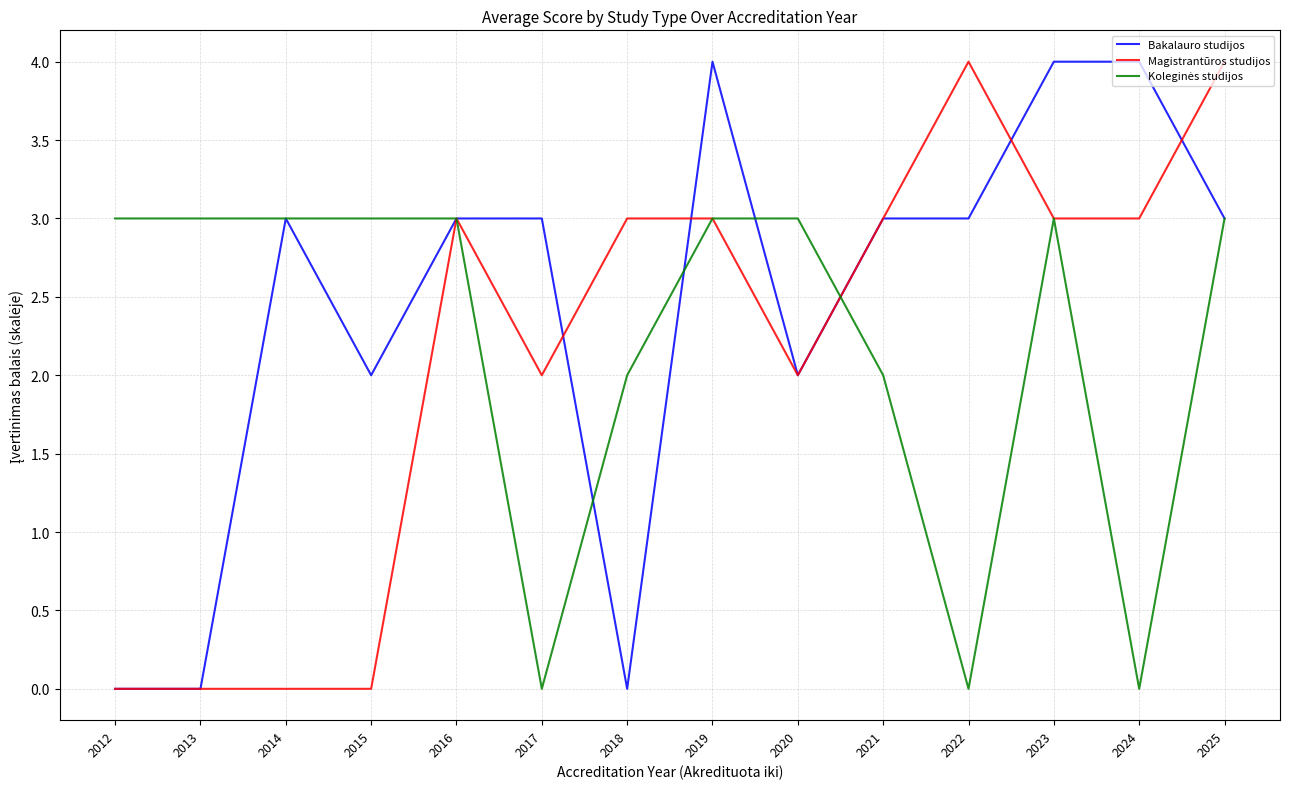

What is the sum of the Bakalauro studijos values at 2016 and 2025?

6